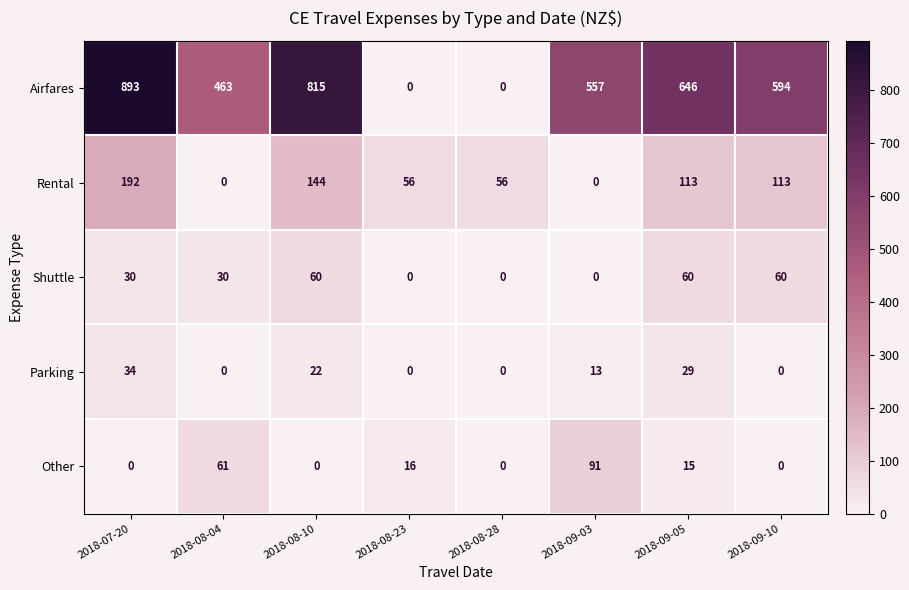

Where is Airfares nearest to the value 446?

2018-08-04